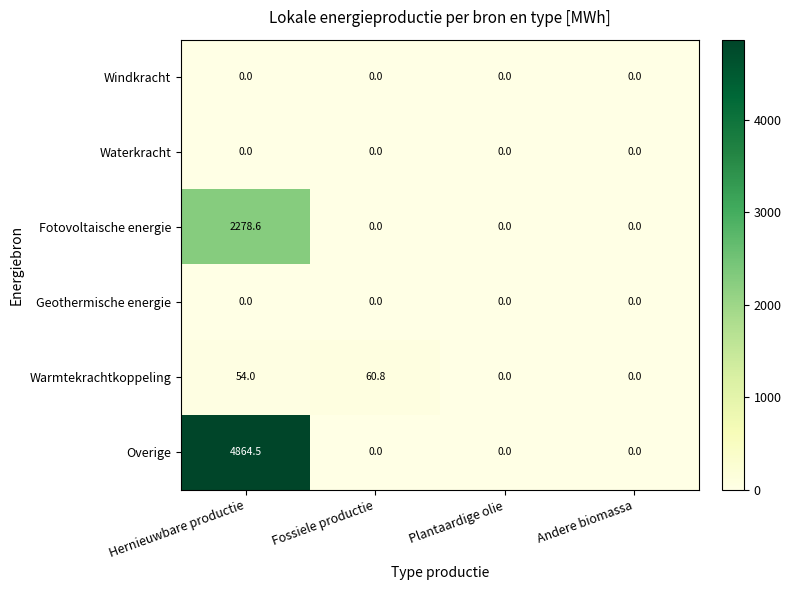

Which series has the largest range (max minus min)?

Overige